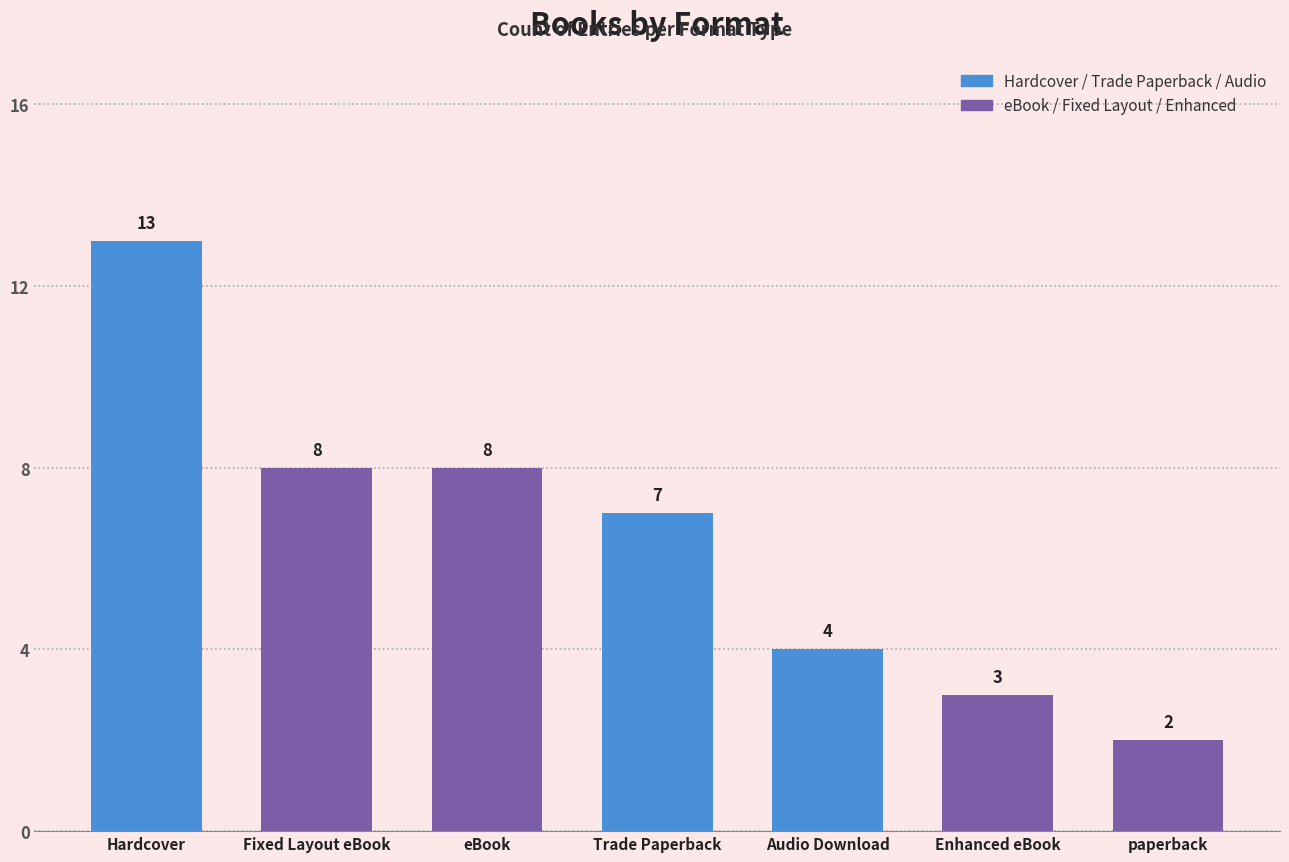

What is the difference between the maximum and minimum values?

11